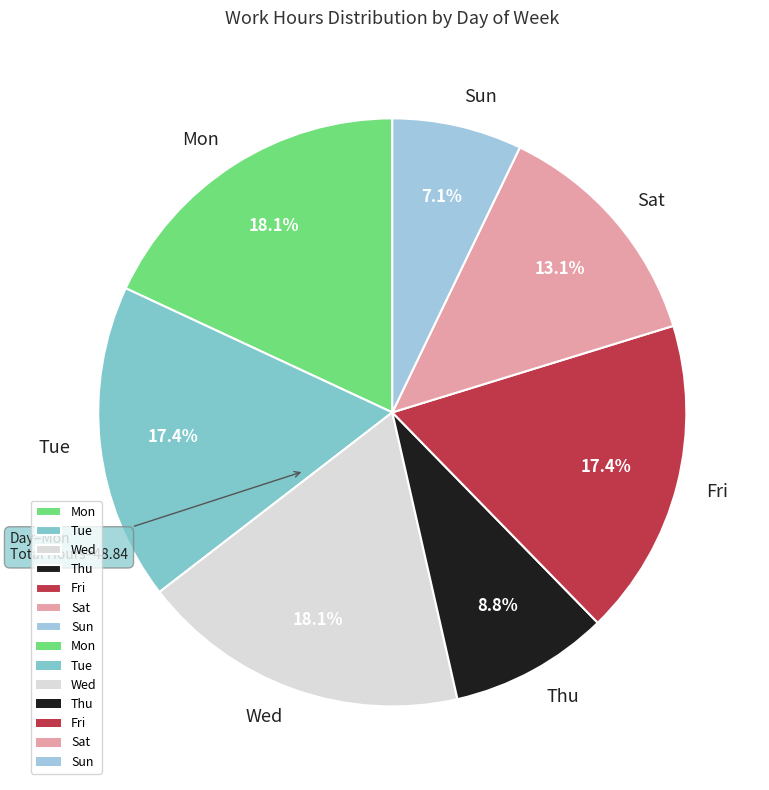

Which slice is the smallest?

Sun